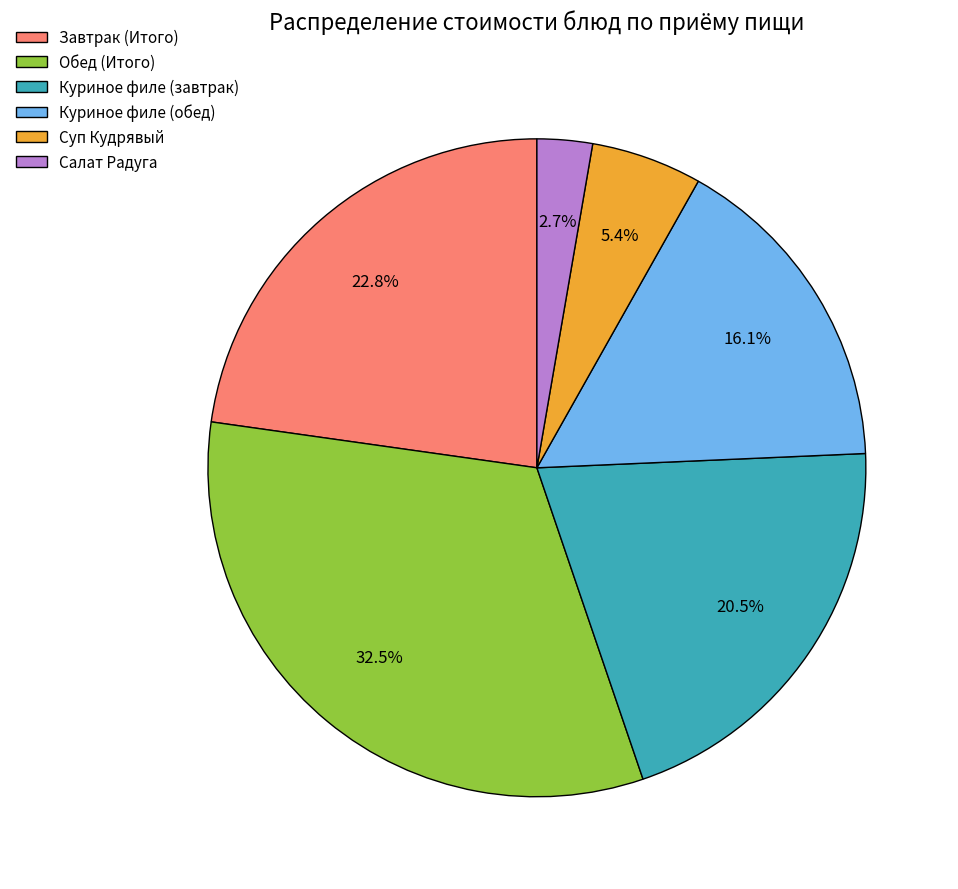

Which slice is the largest?

Обед (Итого)